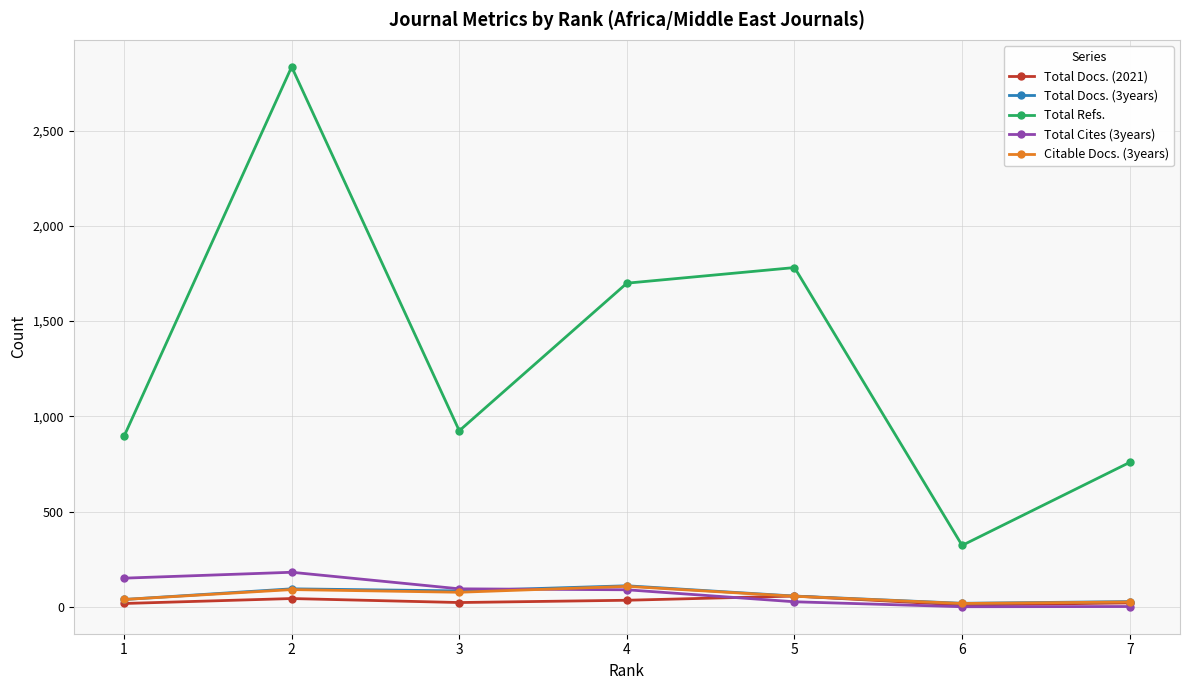

Rank the categories by Total Refs. value from lowest to highest.

6, 7, 1, 3, 4, 5, 2